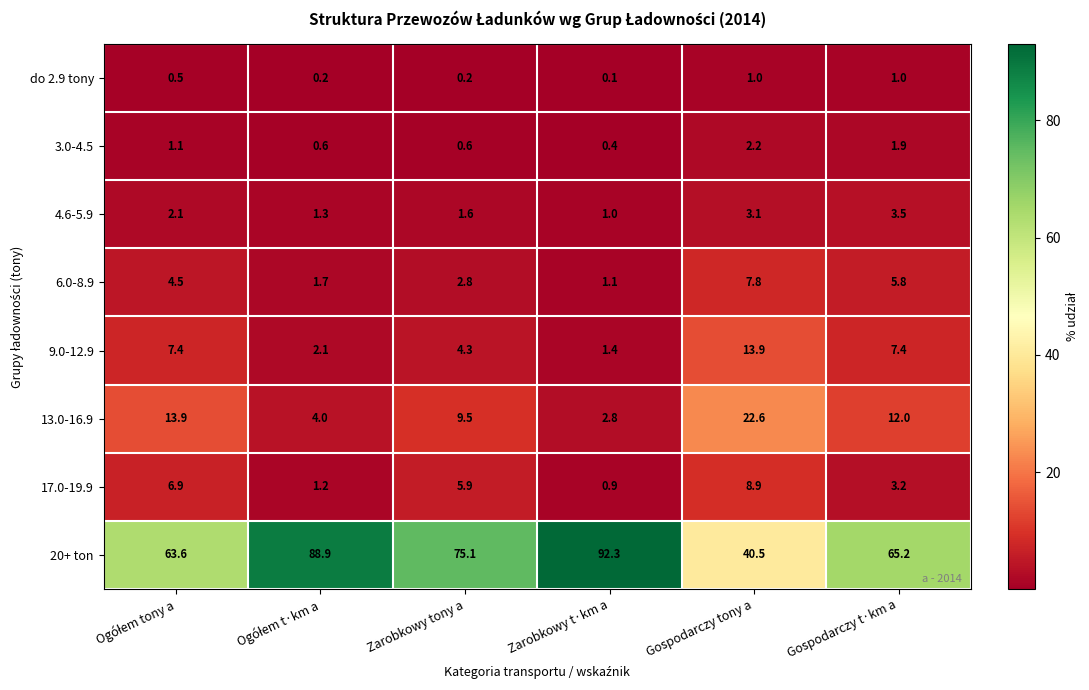

What is the average value of the 3.0-4.5 series?

1.1